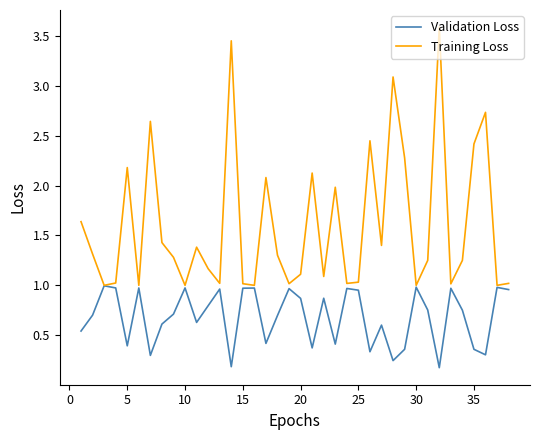

What is the difference between the second highest and second lowest values in the Training Loss series?

2.5